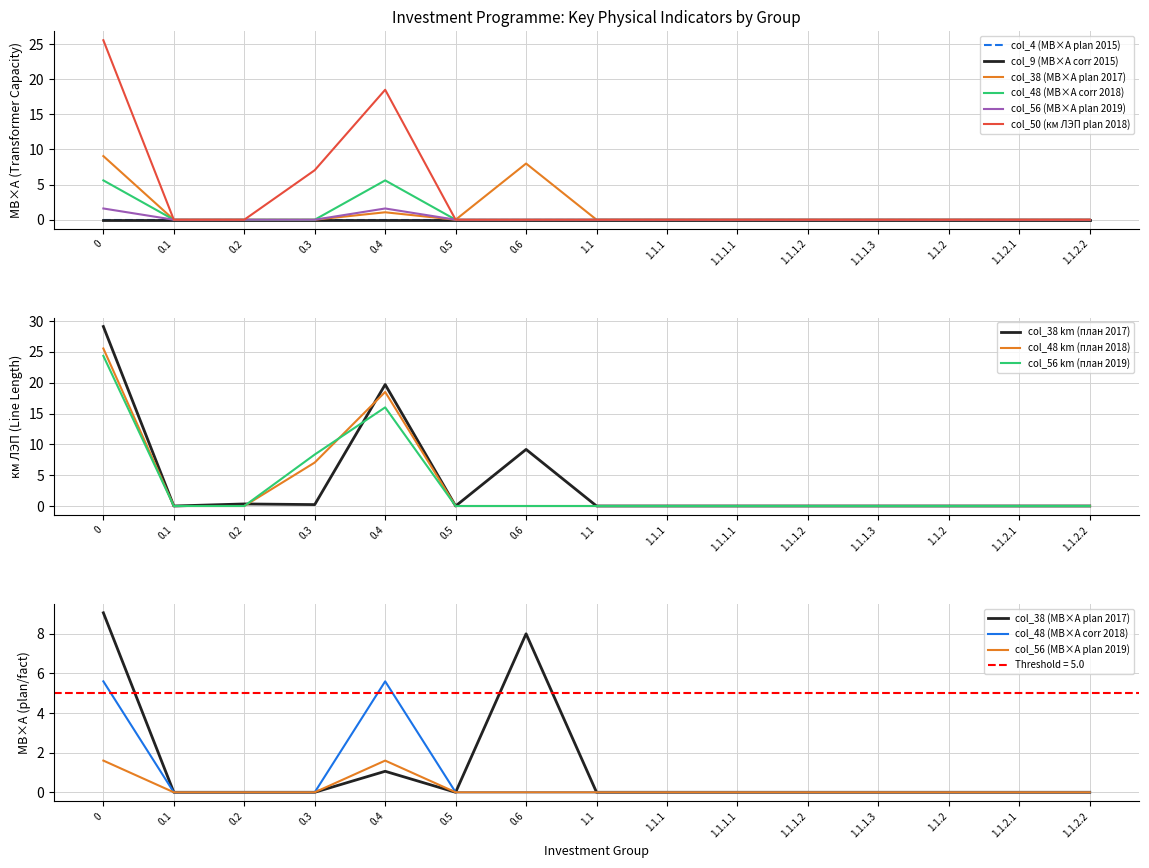

At how many categories does at least one series exceed 18?

2